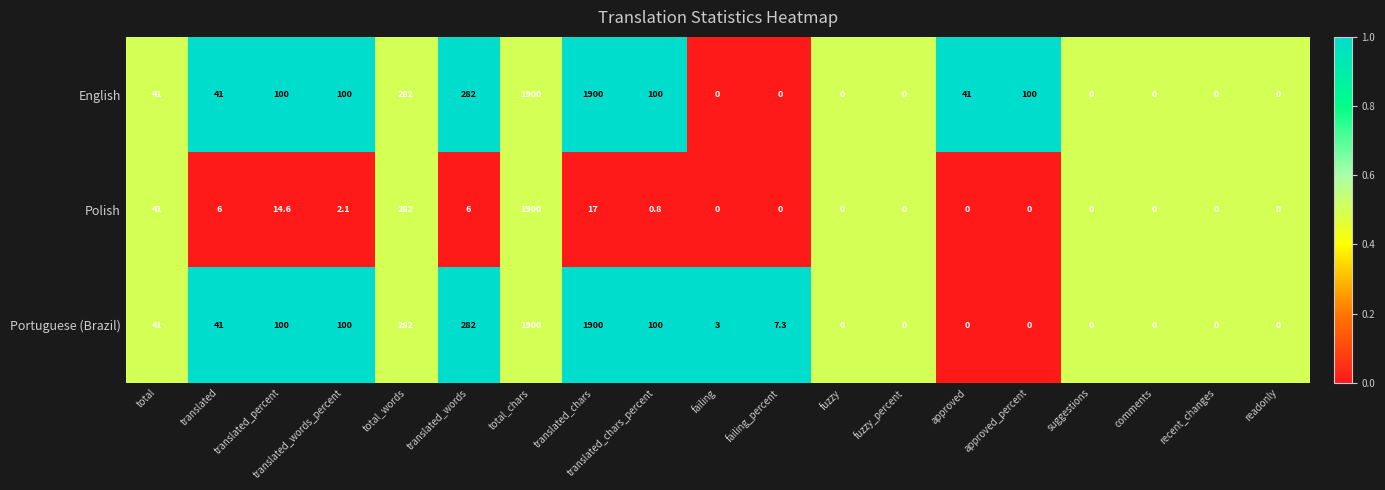

At which category is the sum across all series the highest?

total_chars